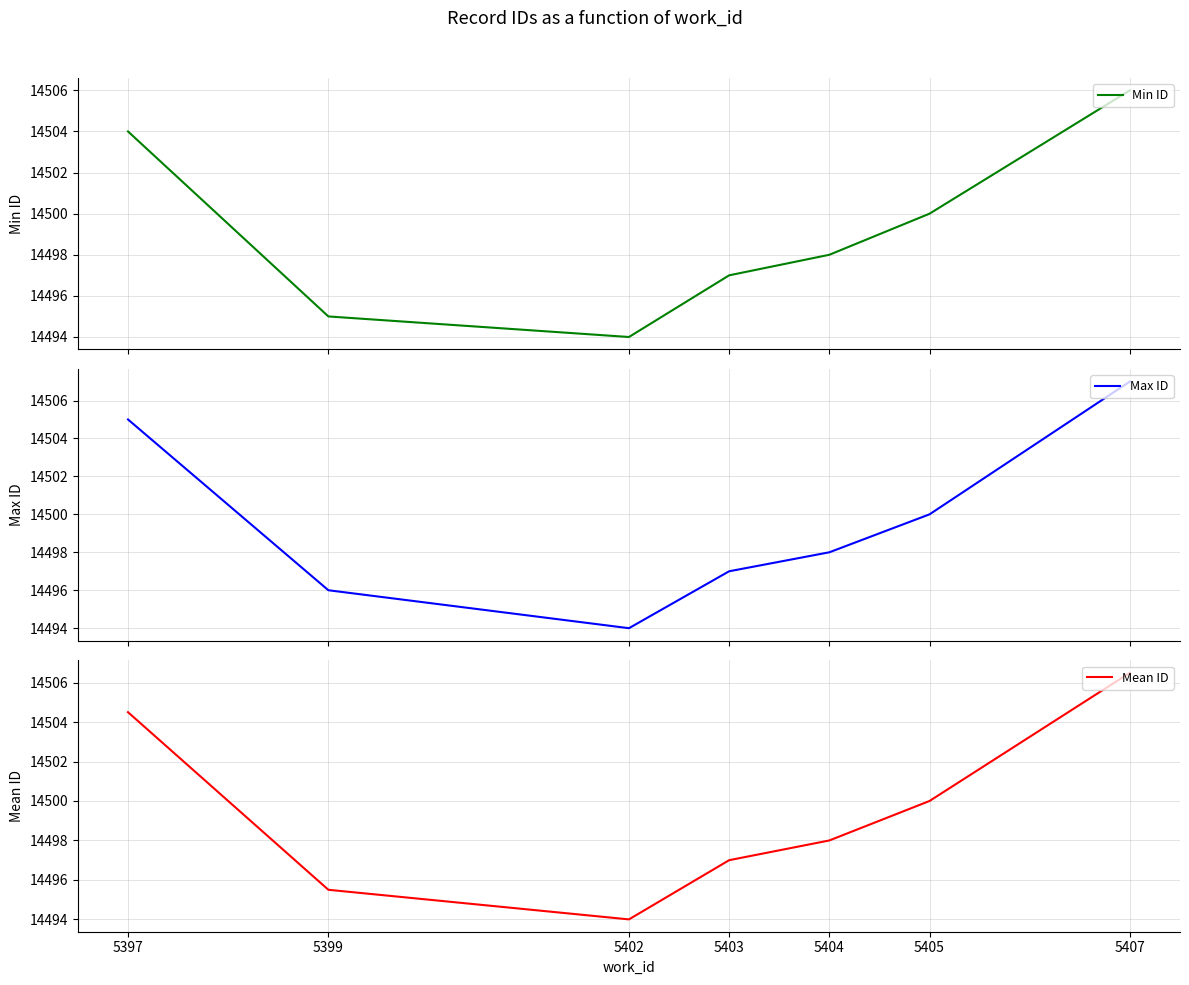

What are all the series names shown in the legend?

Min ID, Max ID, Mean ID